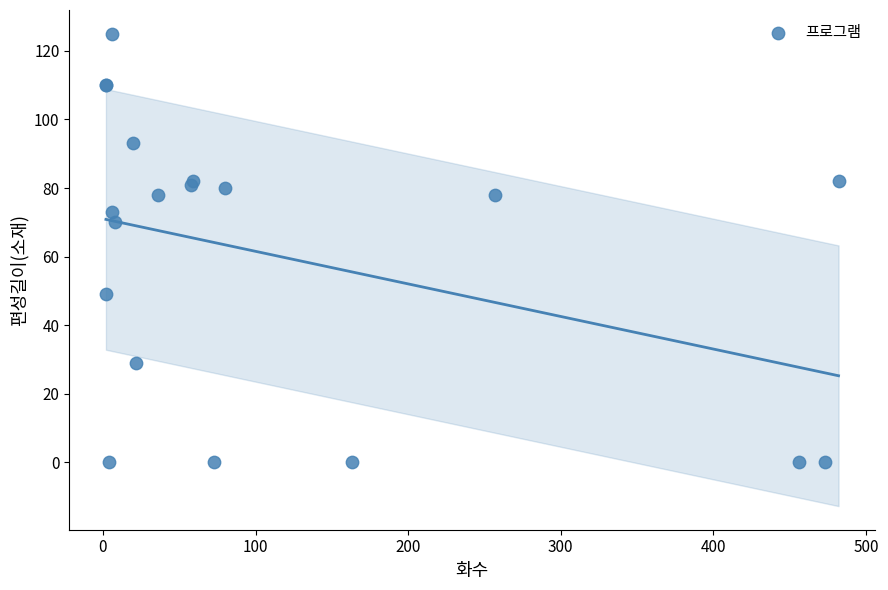

What Y value in the scatter plot is closest to 62?

70